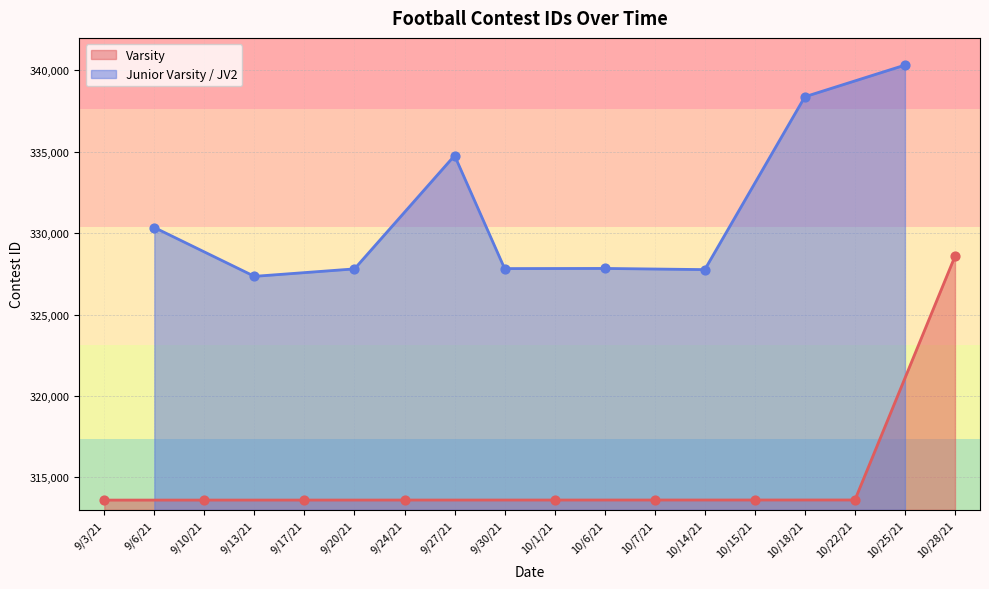

At which label does Varsity reach its peak?

10/28/21